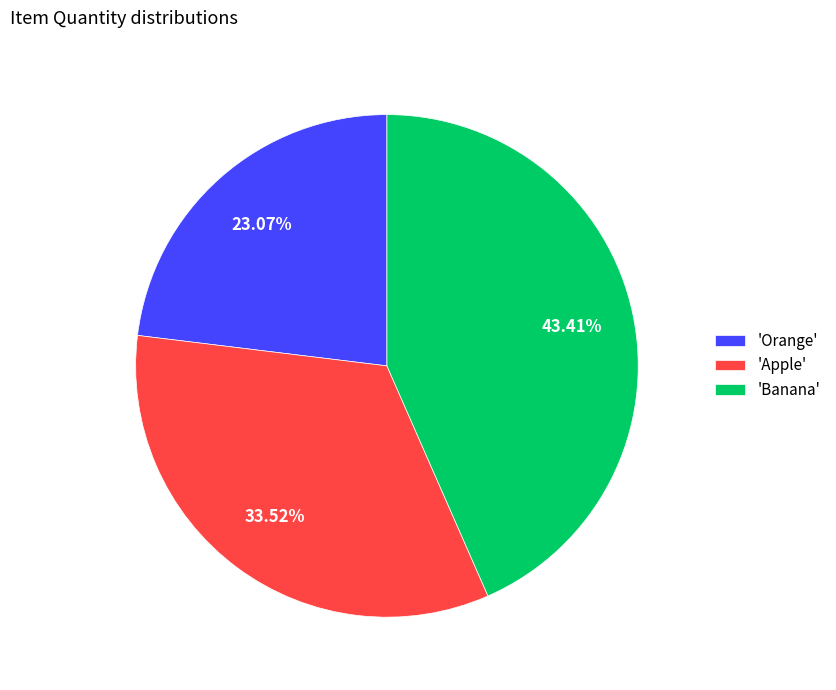

Rank the categories by value from lowest to highest.

'Orange', 'Apple', 'Banana'